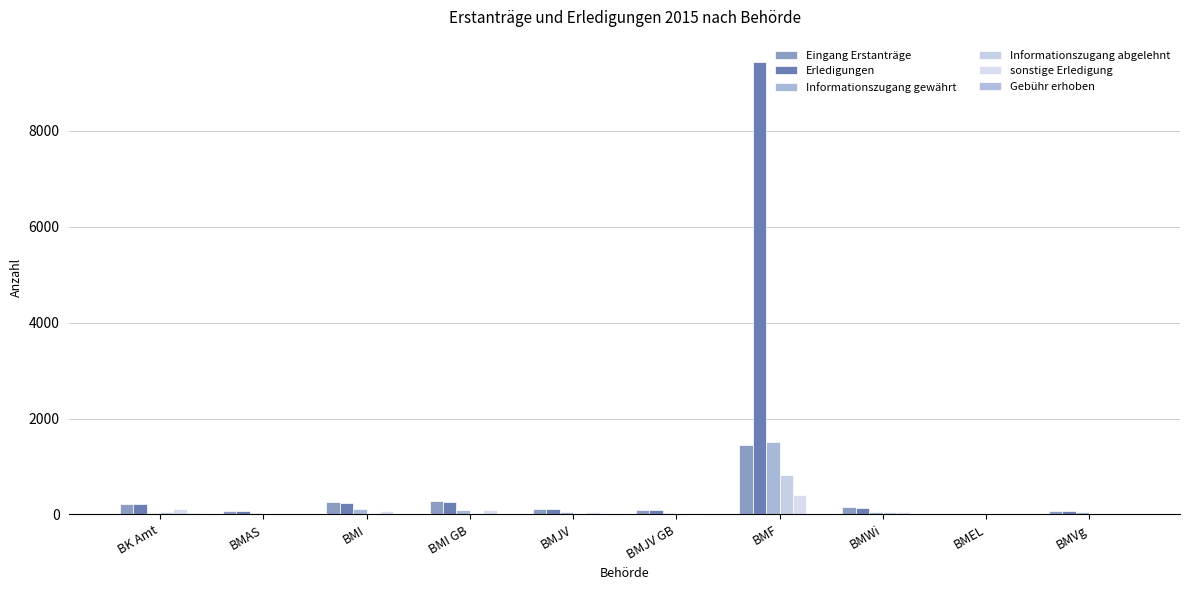

True or false: Informationszugang gewährt has a value of 93 at BMI GB.

True